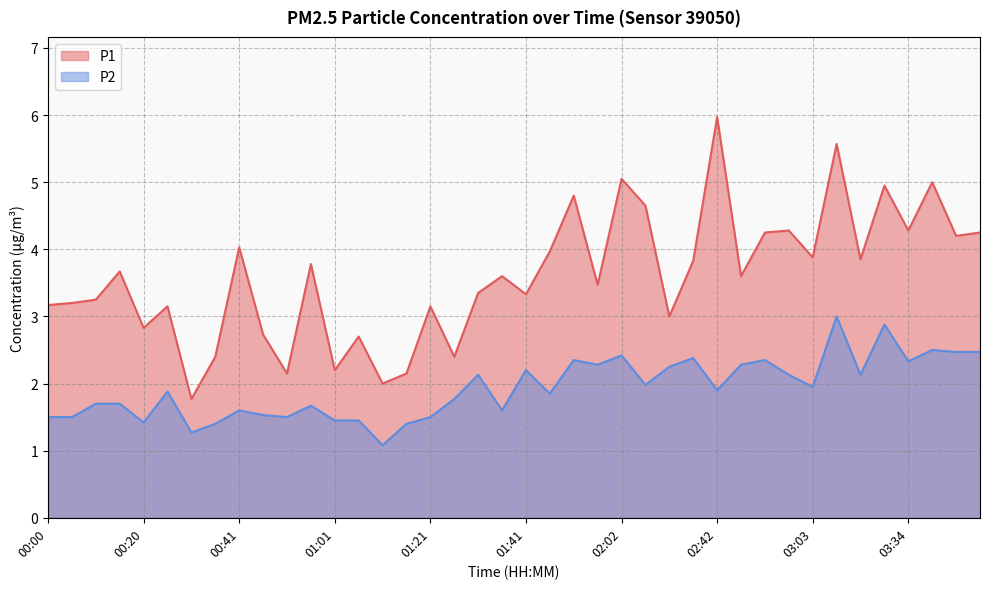

What are all the series names shown in the legend?

P1, P2